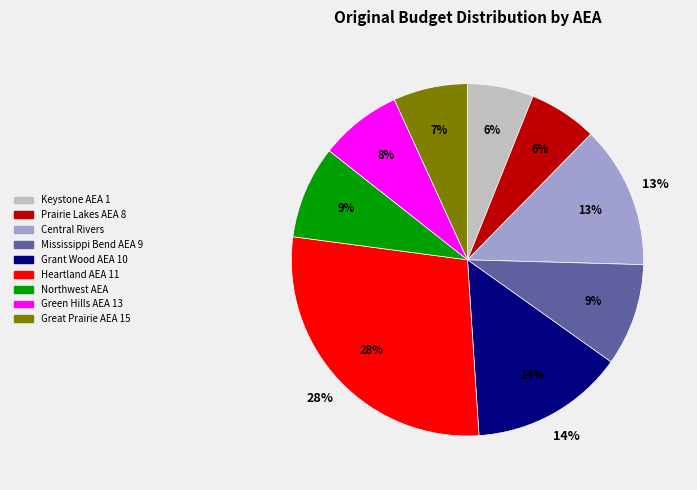

The Keystone AEA 1 slice represents 6% of the pie. True or false?

True